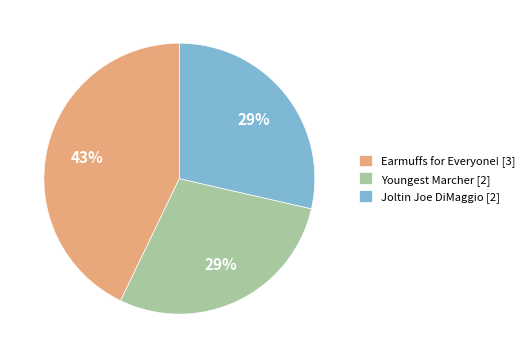

To the nearest percent, what percentage of the pie is Youngest Marcher?

29%